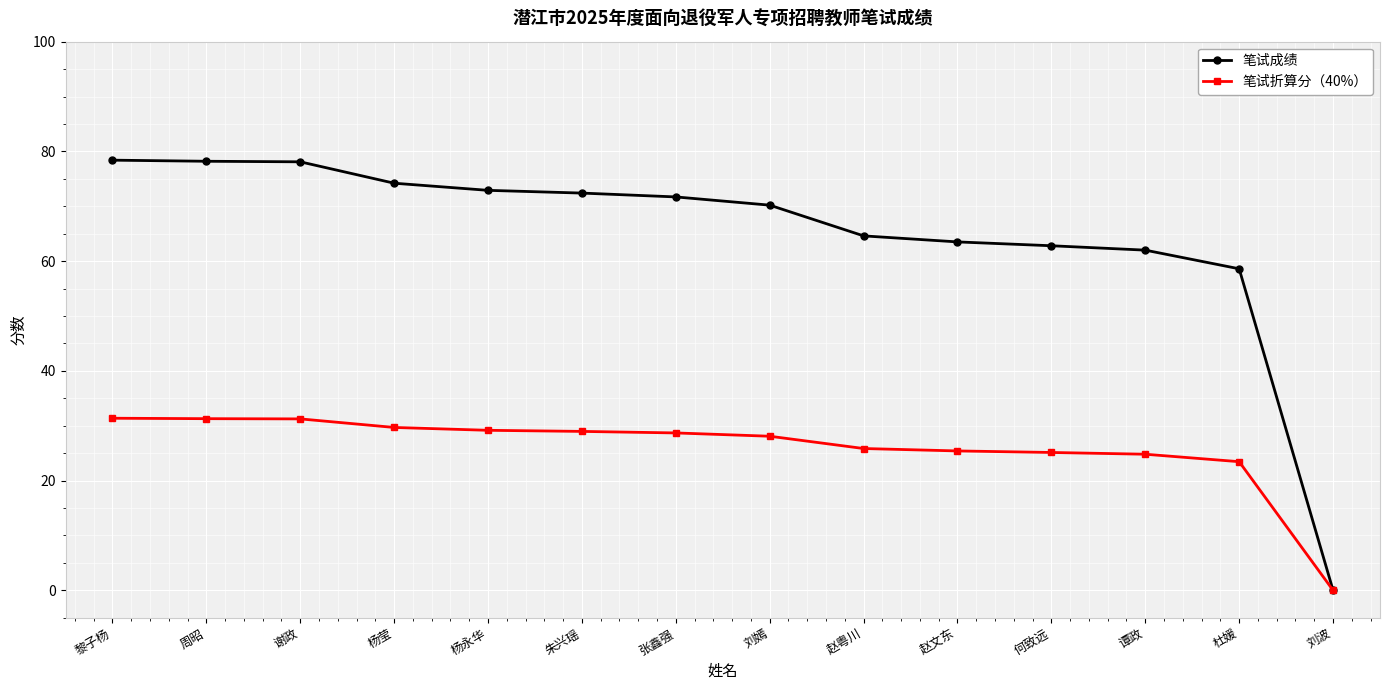

What value does the 笔试成绩 series have at 杨莹?

74.2